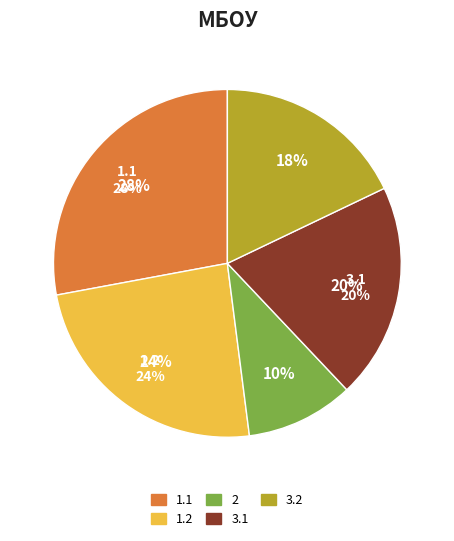

Is there a majority slice in this chart?

No